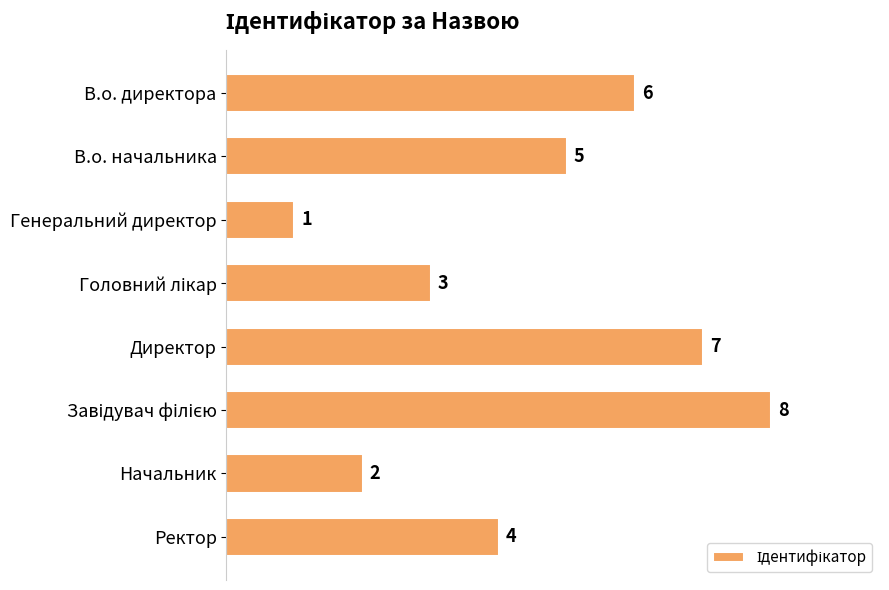

Count the number of categories in the chart.

8